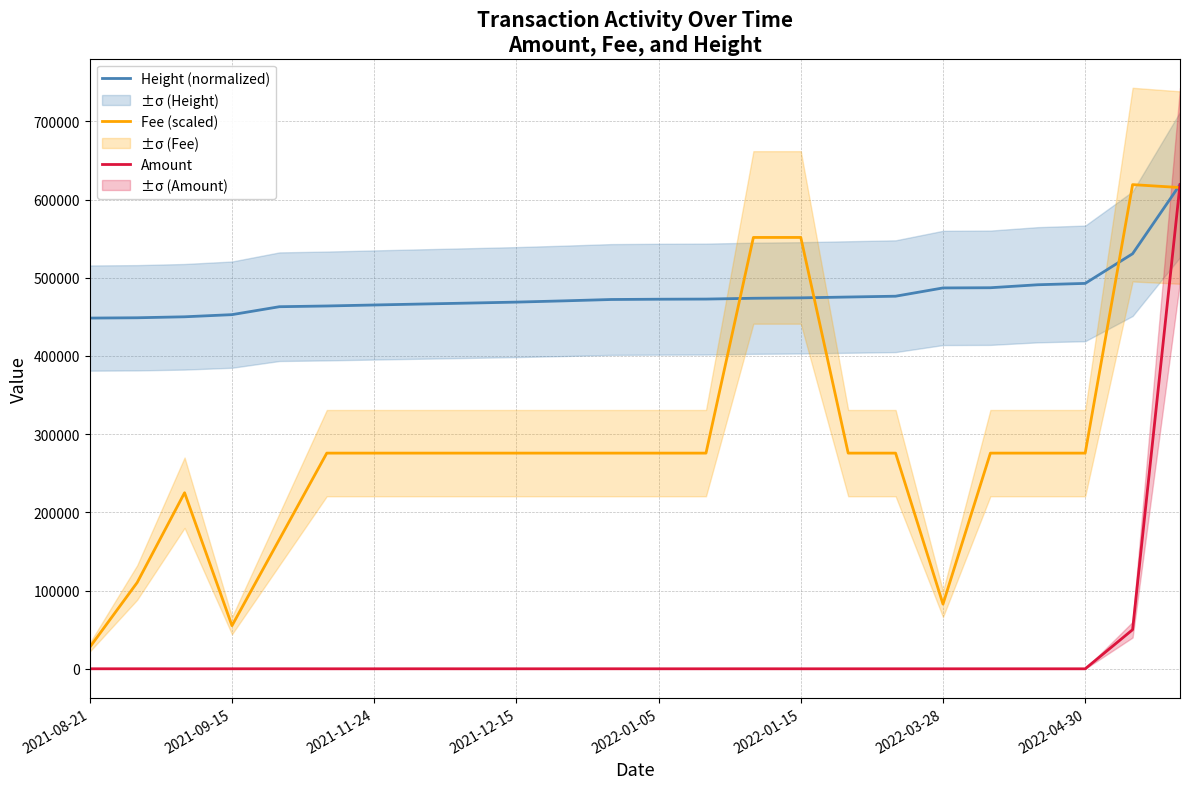

Reading left to right, extract all data points from this chart.

Height (normalized): 448439.2	448831.3	450078.5	452836.6	462970.5	463907.6	465180.7	466411.7	467621.8	468858.8	470450.7	472195.1	472555.9	472737.6	473770.4	474302.7	475366.3	476403.0	486977.4	487230.8	491048.1	492781.2	530706.1	619085.0
Fee (scaled): 27577.4	110309.7	225121.8	55154.8	165464.5	275774.2	275774.2	275774.2	275774.2	275774.2	275774.2	275774.2	275774.2	275774.2	551548.5	551548.5	275774.2	275774.2	82732.3	275774.2	275774.2	275774.2	619085.0	615333.0
Amount: 22.1	24.0	0.0	18.0	28.0	1.8	2.5	17.5	3.6	5.2	9.2	27.8	3.5	3.3	10.6	1.0	1.6	2.6	0.0	0.2	0.0	0.1	50000.0	619085.0